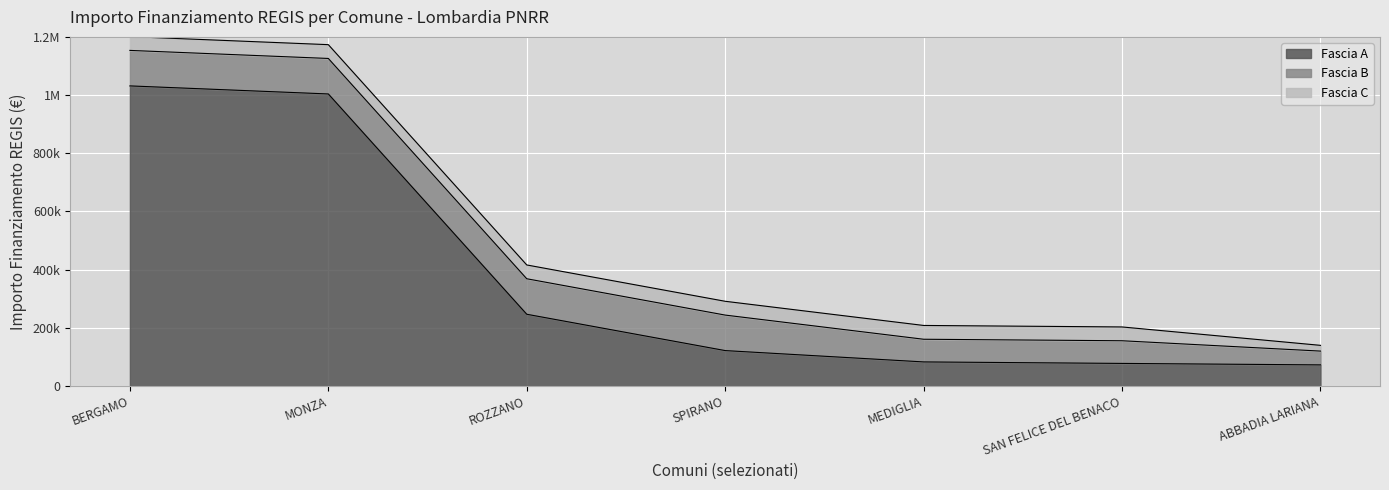

What is the label of the 4th point from the right?

SPIRANO